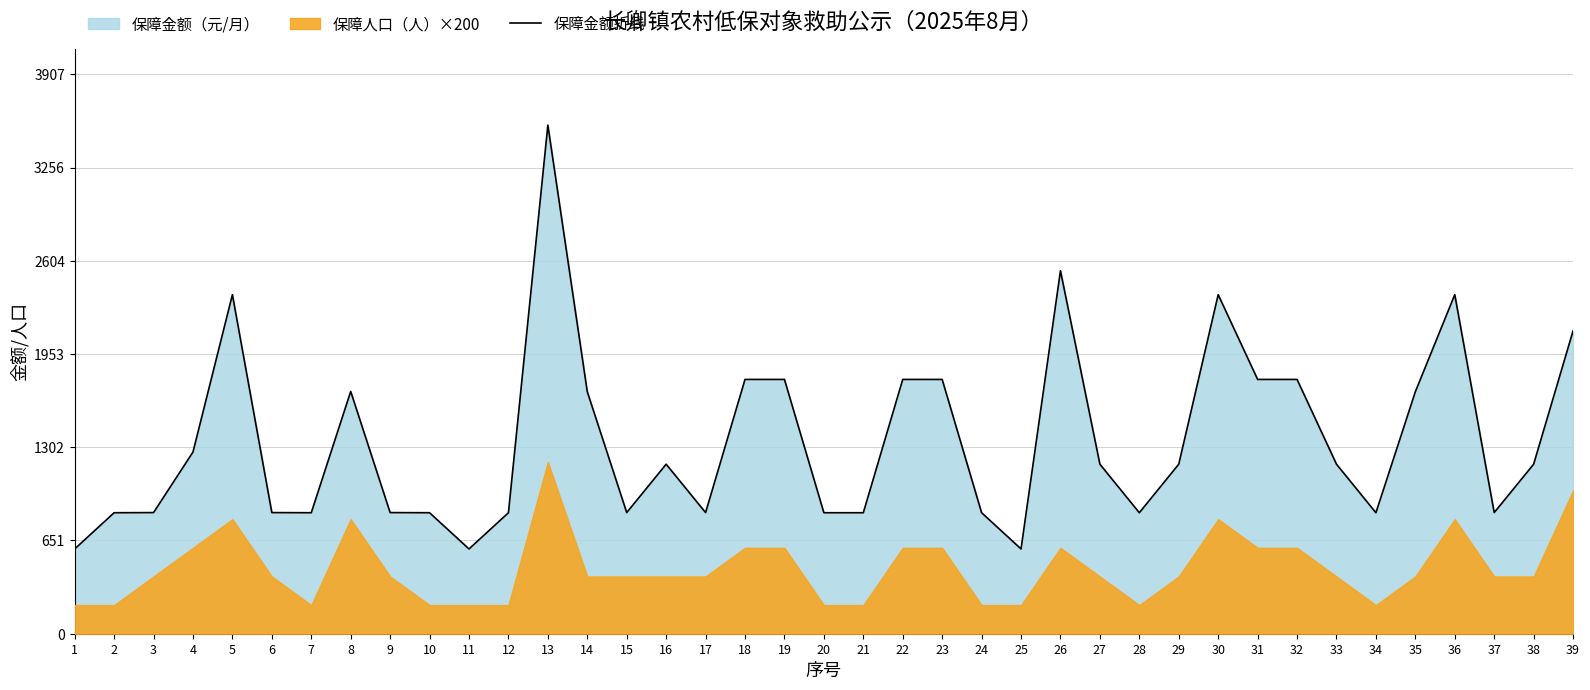

What is the change in value from 4 to 10?

-424